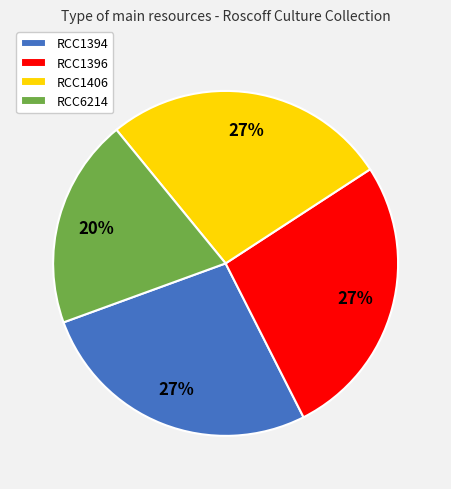

The RCC1396 slice represents 21% of the pie. True or false?

False